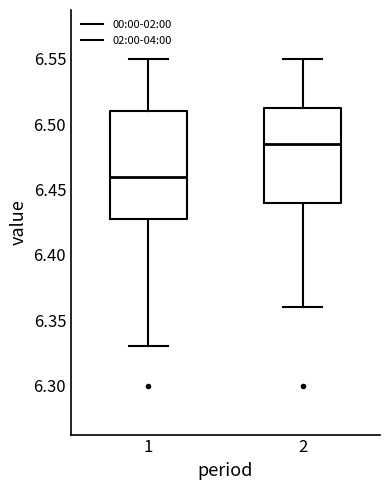

Reading left to right, transcribe this box plot: for each box, give where its median line is, the range the box spans, and where its two whiskers end, as read against the y-axis. The values are not printed on the chart, so give them approximately, as read against the axis.

1: median 6.460, box 6.430 to 6.510, whiskers 6.330 to 6.550
2: median 6.485, box 6.440 to 6.515, whiskers 6.360 to 6.550